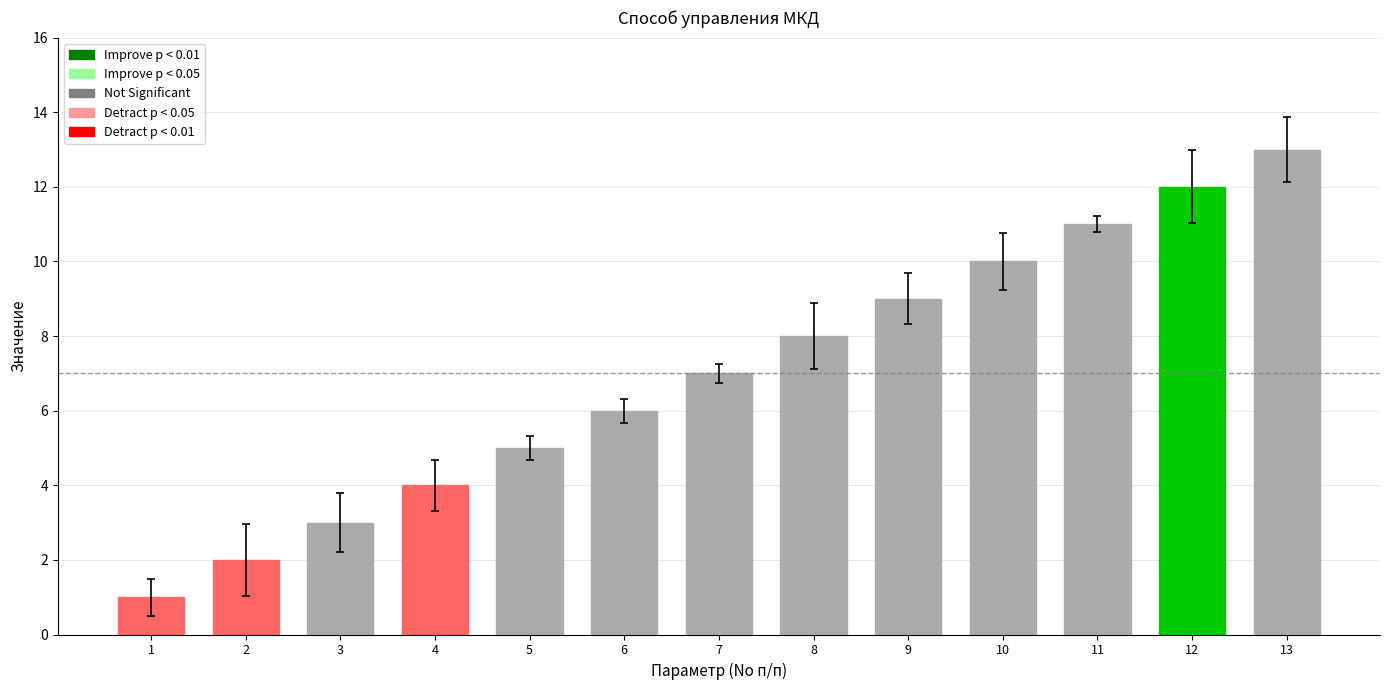

Reading left to right, transcribe all the data shown in this chart.

1=1	2=2	3=3	4=4	5=5	6=6	7=7	8=8	9=9	10=10	11=11	12=12	13=13